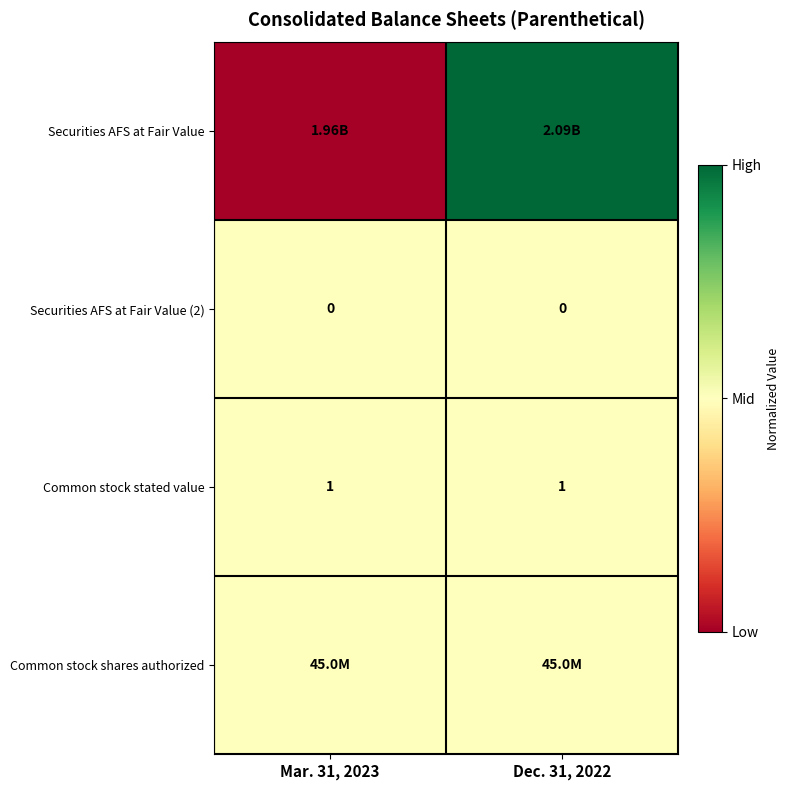

What is the sum of the Common stock stated value values at Dec. 31, 2022 and Mar. 31, 2023?

2.0